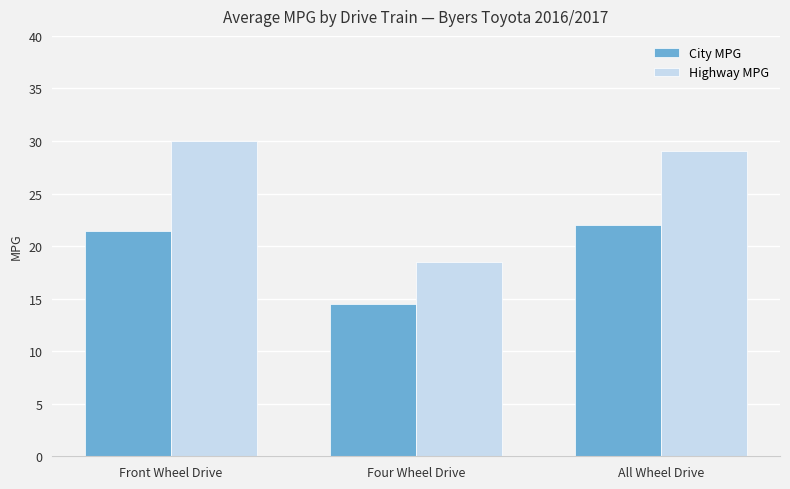

Reading left to right, extract all data points from this chart.

City MPG: Front Wheel Drive=21.4	Four Wheel Drive=14.5	All Wheel Drive=22.0
Highway MPG: Front Wheel Drive=30.0	Four Wheel Drive=18.5	All Wheel Drive=29.0